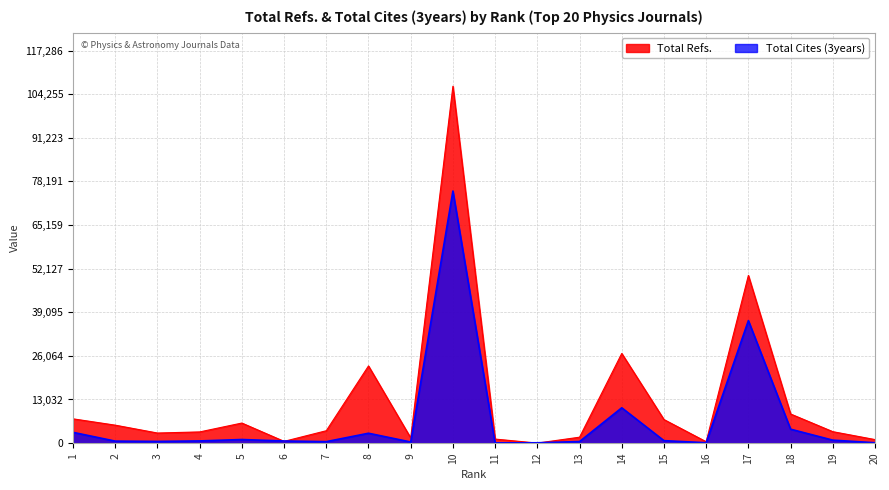

Reading left to right, what are all the values shown in this chart?

Total Refs.: 1=7249	2=5360	3=3010	4=3340	5=5992	6=518	7=3698	8=23055	9=1549	10=106624	11=1205	12=0	13=1764	14=26786	15=7039	16=408	17=50097	18=8701	19=3419	20=1053
Total Cites (3years): 1=3214	2=593	3=504	4=650	5=1070	6=629	7=438	8=2947	9=333	10=75322	11=64	12=94	13=464	14=10548	15=732	16=112	17=36608	18=4158	19=884	20=109